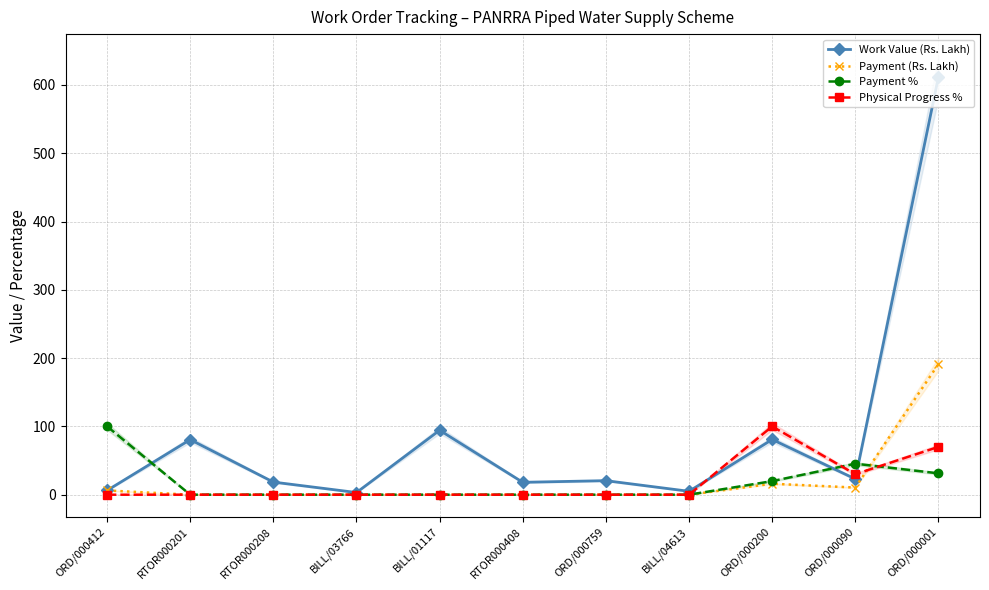

True or false: Work Value (Rs. Lakh) has a value of 142.9 at RTOR000201.

False